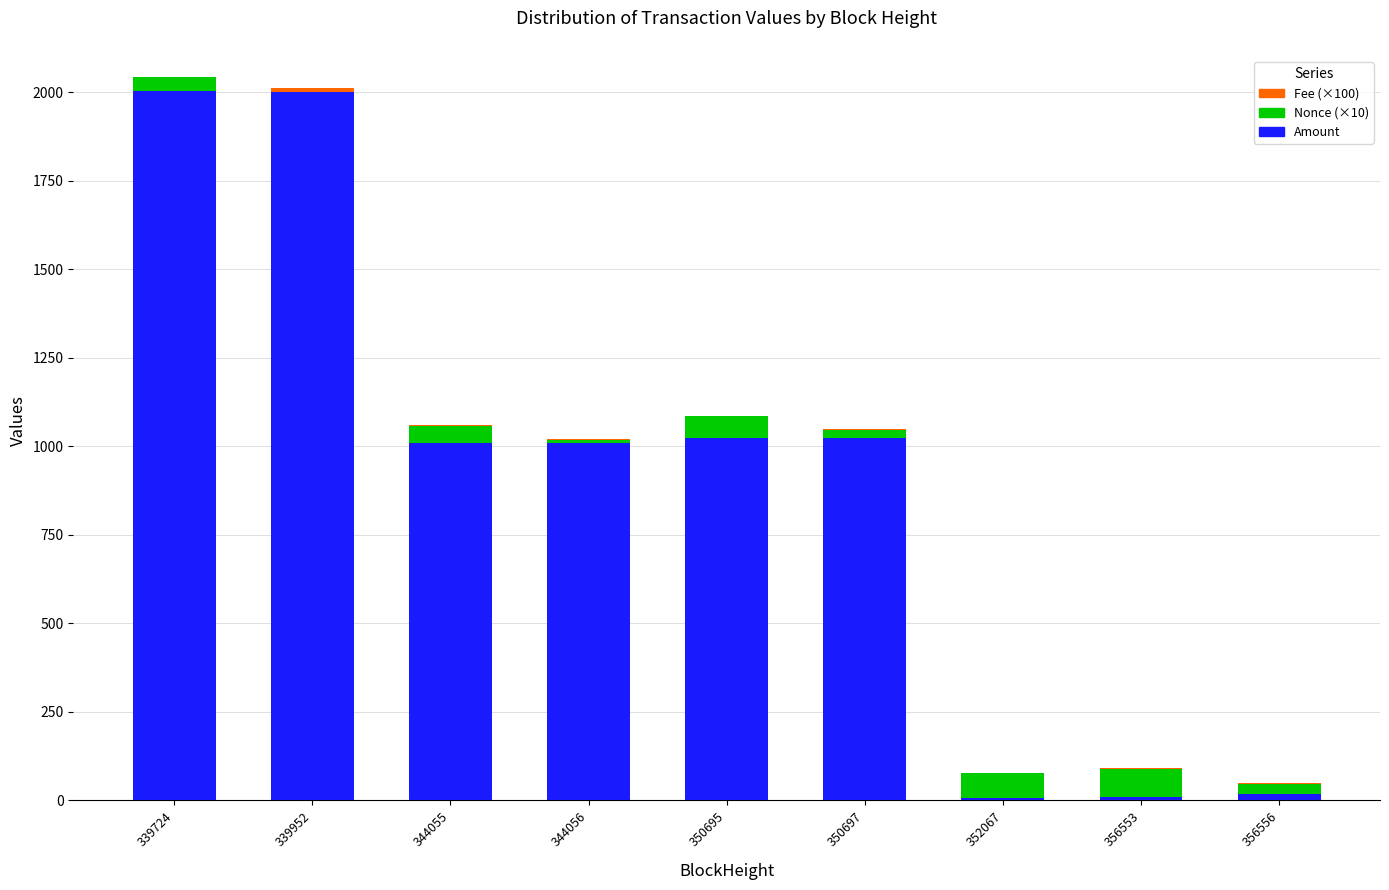

What is the maximum value for Amount?

2001.8